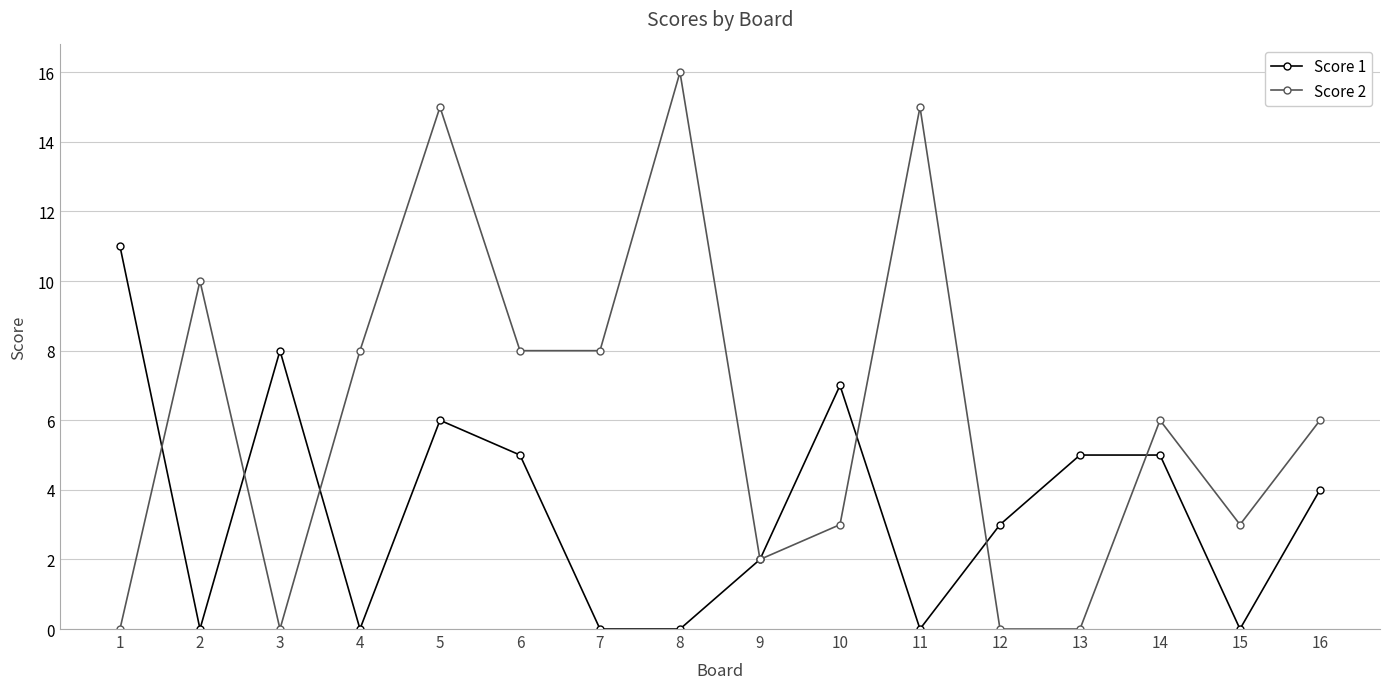

What is the difference between the second highest and second lowest values in the Score 1 series?

8